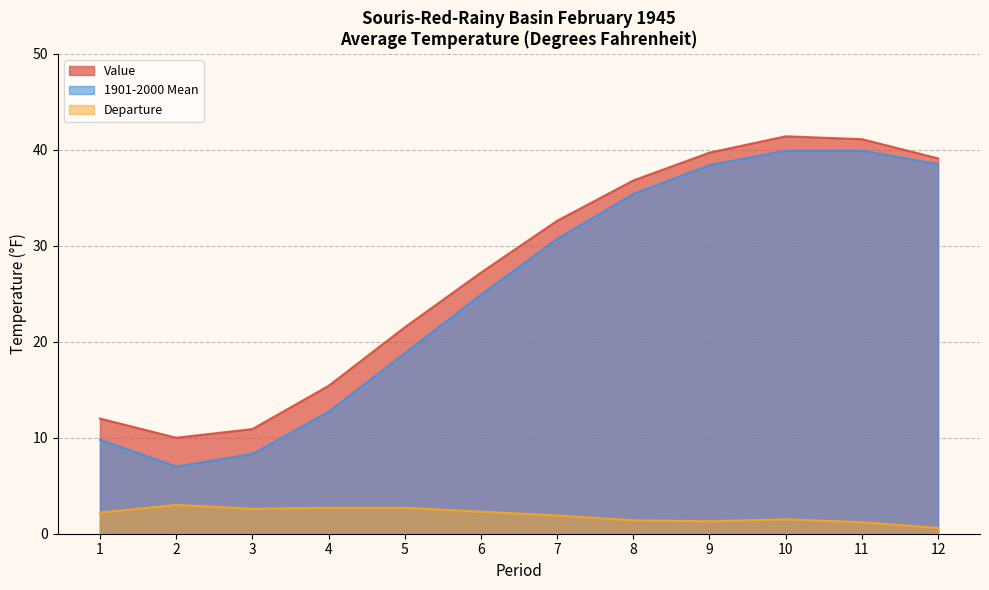

What is the value of the Value point at the 7th from the left?

32.6